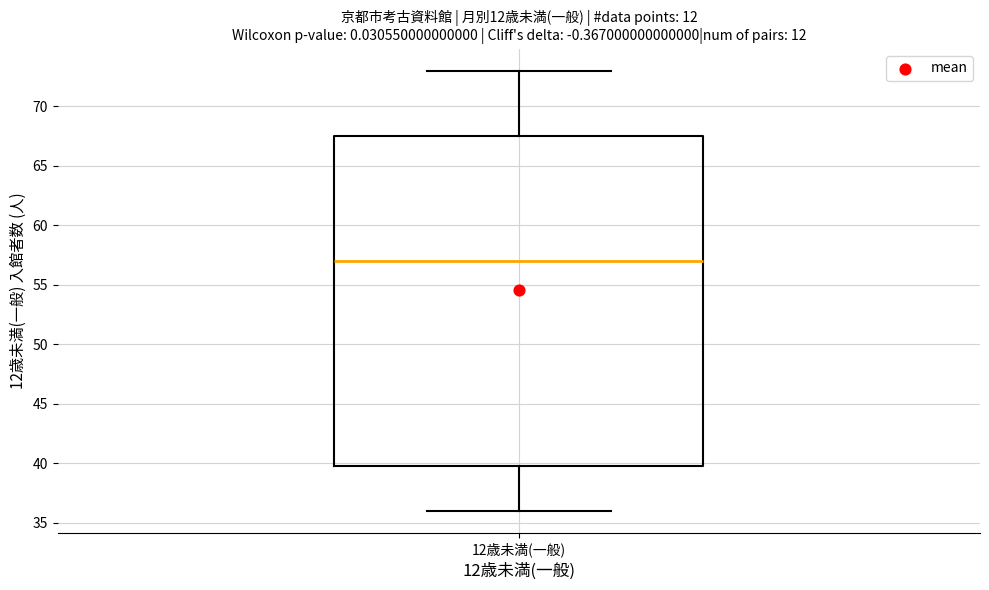

Where does the lower whisker of the box for 12歳未満(一般) end on the y-axis? The values are not printed on the chart, so give them approximately, as read against the axis.

36.0